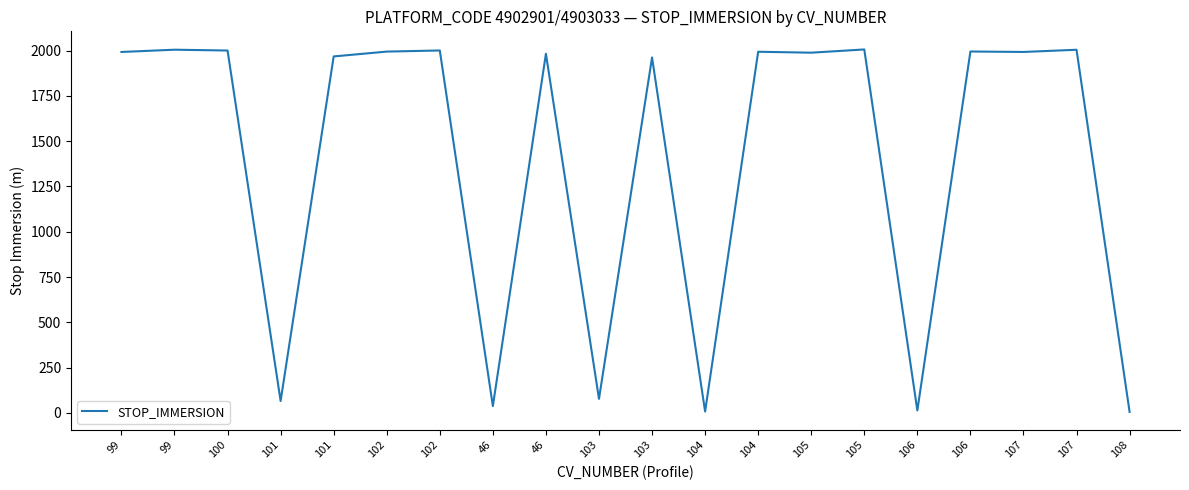

What is the value of the 10th point from the left?

78.0